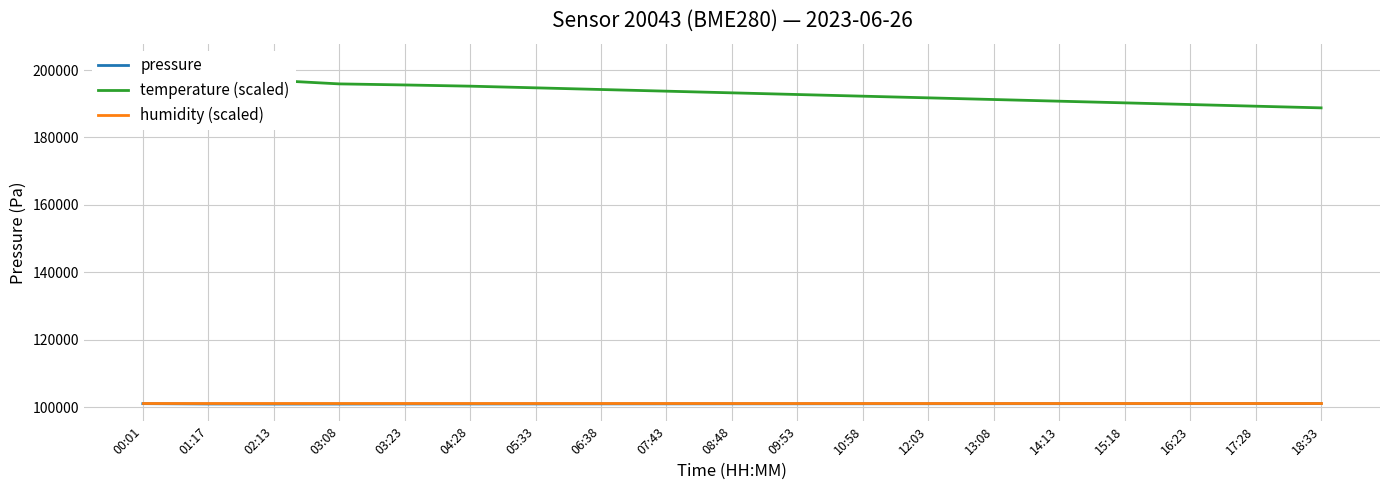

Between 01:17 and 10:58, which series saw the biggest shift?

temperature (scaled)